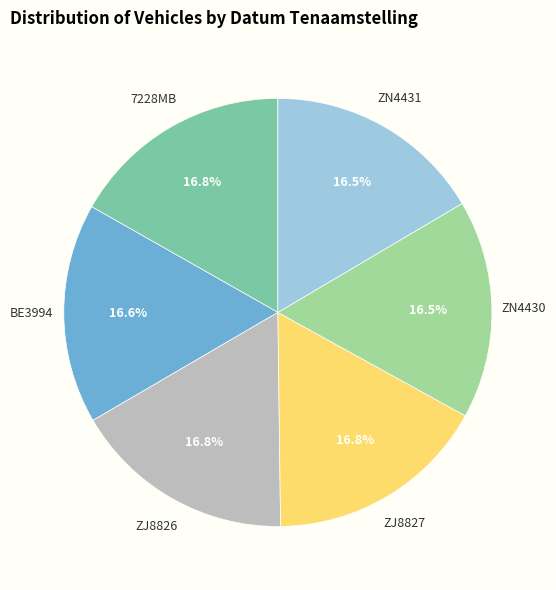

Does any single category account for the majority?

No